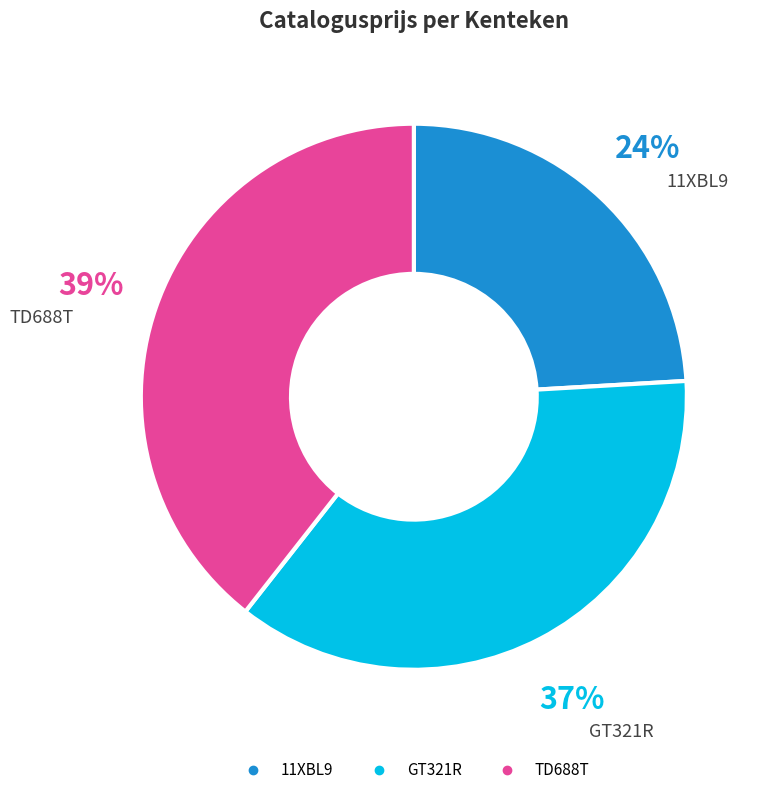

Rank the categories by value from lowest to highest.

11XBL9, GT321R, TD688T